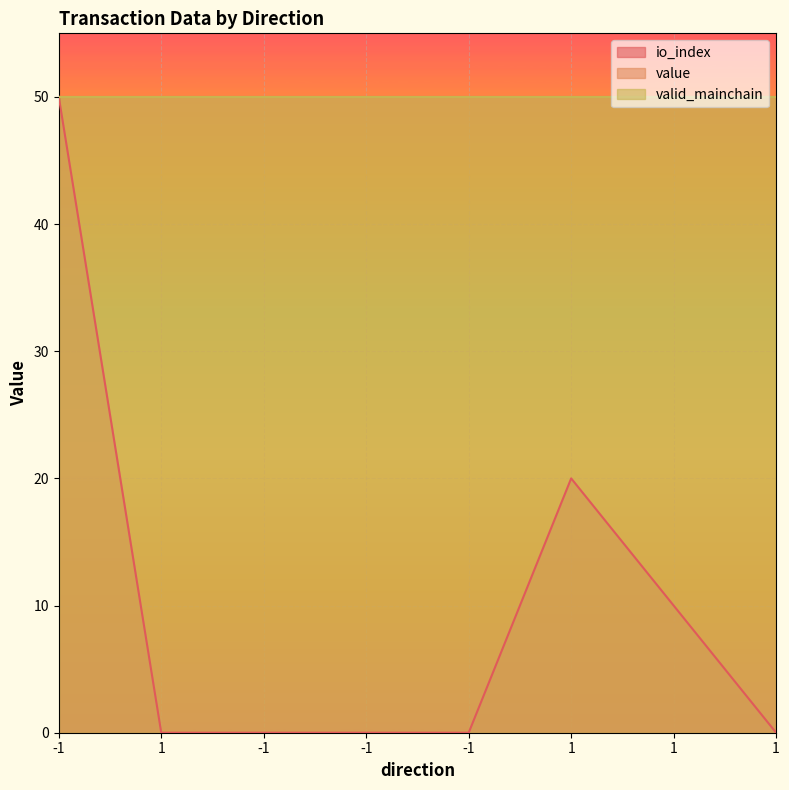

What are all the series names shown in the legend?

io_index, value, valid_mainchain